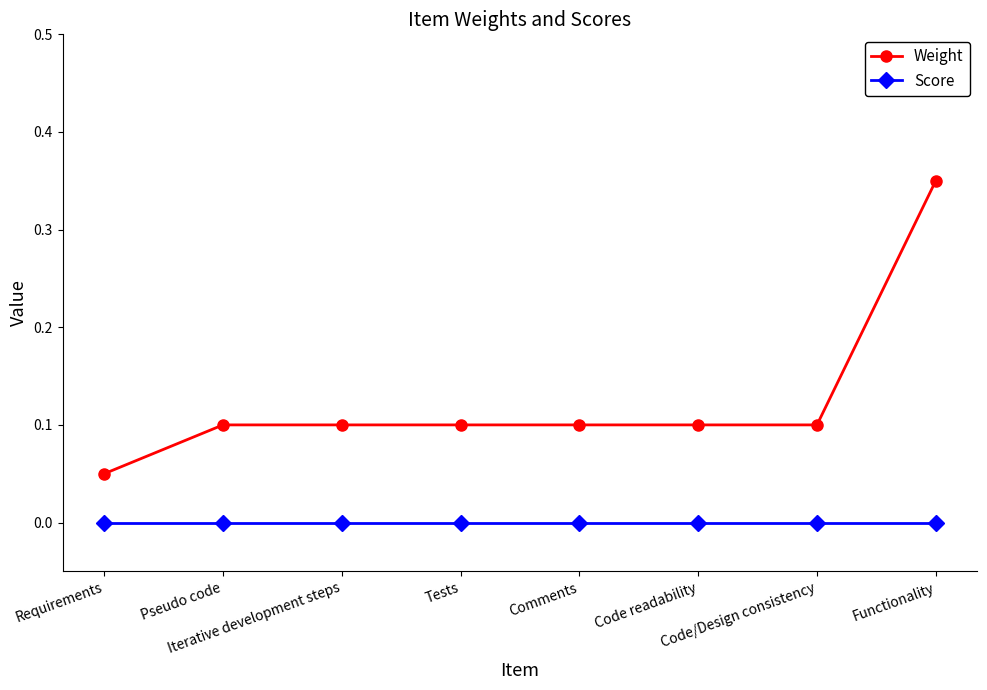

What is the sum of the Weight values at Functionality and Requirements?

0.4